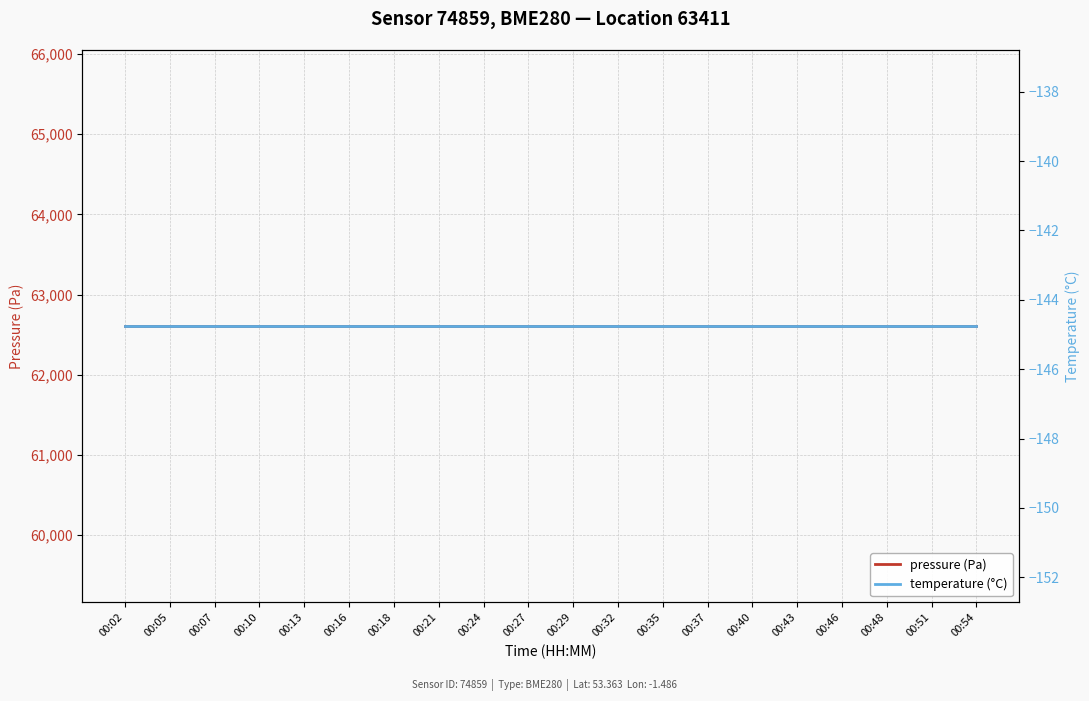

What is the maximum value shown in the chart?

62605.8